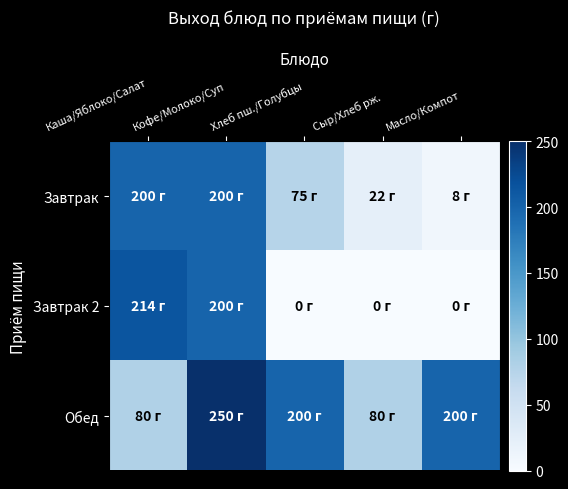

Reading left to right, what are all the values shown in this chart?

Завтрак: Каша/Яблоко/Салат=200	Кофе/Молоко/Суп=200	Хлеб пш./Голубцы=75	Сыр/Хлеб рж.=22	Масло/Компот=8
Завтрак 2: Каша/Яблоко/Салат=214	Кофе/Молоко/Суп=200	Хлеб пш./Голубцы=0	Сыр/Хлеб рж.=0	Масло/Компот=0
Обед: Каша/Яблоко/Салат=80	Кофе/Молоко/Суп=250	Хлеб пш./Голубцы=200	Сыр/Хлеб рж.=80	Масло/Компот=200